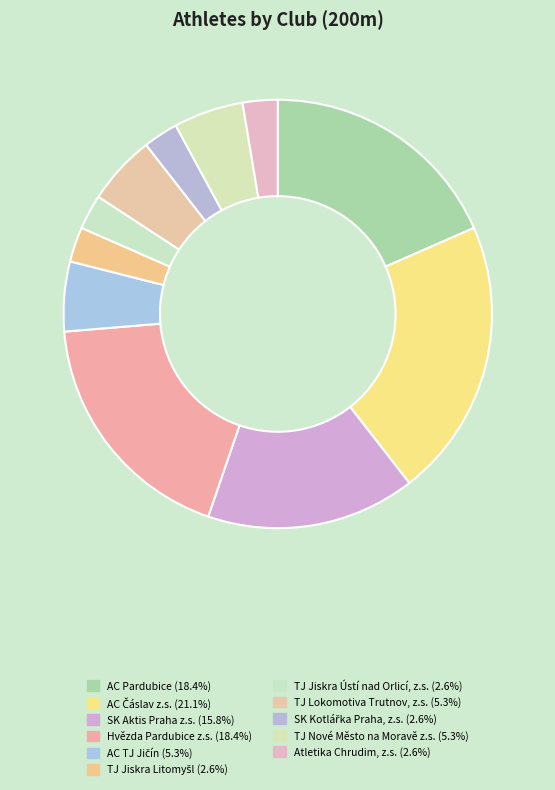

True or false: AC TJ Jičín accounts for 5% of the total.

True